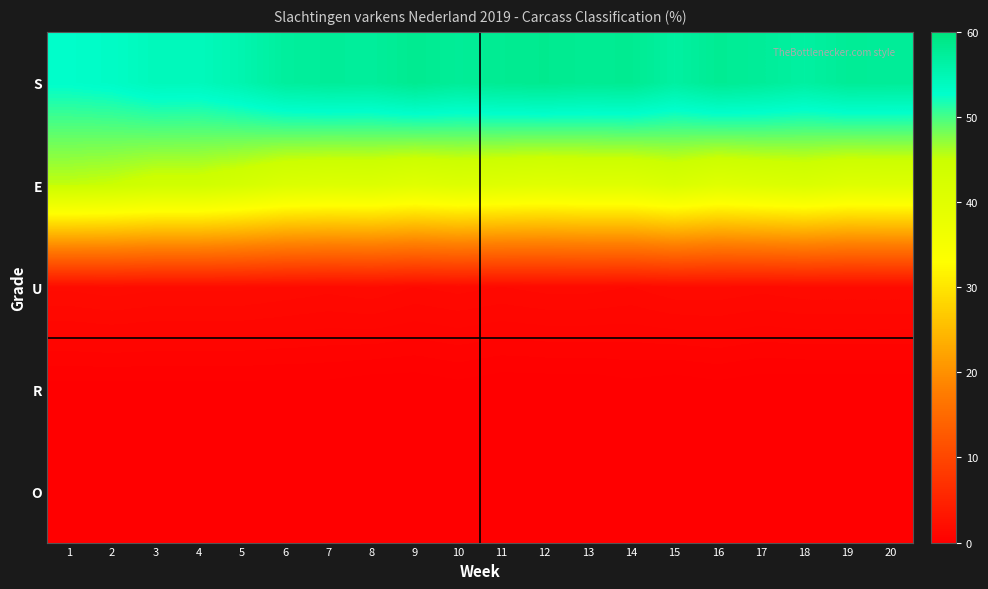

Reading left to right, list all the values displayed in this chart.

S: 1=52.9	2=53.3	3=54.3	4=54.2	5=55.4	6=57.1	7=57.5	8=57.3	9=58.3	10=57.6	11=58.1	12=58.4	13=58.0	14=58.2	15=56.7	16=58.0	17=57.5	18=56.7	19=57.7	20=57.6
E: 1=45.3	2=44.9	3=44.0	4=44.0	5=42.9	6=41.3	7=40.9	8=41.1	9=40.2	10=40.9	11=40.4	12=40.0	13=40.4	14=40.4	15=41.7	16=40.3	17=41.0	18=41.6	19=40.6	20=40.8
U: 1=1.7	2=1.8	3=1.7	4=1.7	5=1.7	6=1.6	7=1.5	8=1.6	9=1.4	10=1.5	11=1.4	12=1.5	13=1.5	14=1.4	15=1.6	16=1.6	17=1.5	18=1.6	19=1.6	20=1.6
R: 1=0.1	2=0.1	3=0.1	4=0.1	5=0.1	6=0.1	7=0.1	8=0.0	9=0.0	10=0.1	11=0.0	12=0.0	13=0.0	14=0.1	15=0.0	16=0.1	17=0.0	18=0.0	19=0.0	20=0.0
O: 1=0.0	2=0.0	3=0.0	4=0.0	5=0.0	6=0.0	7=0.0	8=0.0	9=0.0	10=0.0	11=0.0	12=0.0	13=0.0	14=0.0	15=0.0	16=0.0	17=0.0	18=0.0	19=0.0	20=0.0